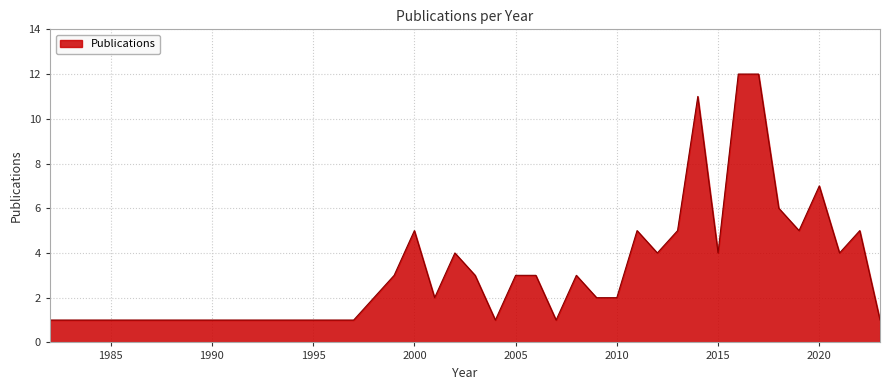

Where is the data nearest to the value 6?

2018